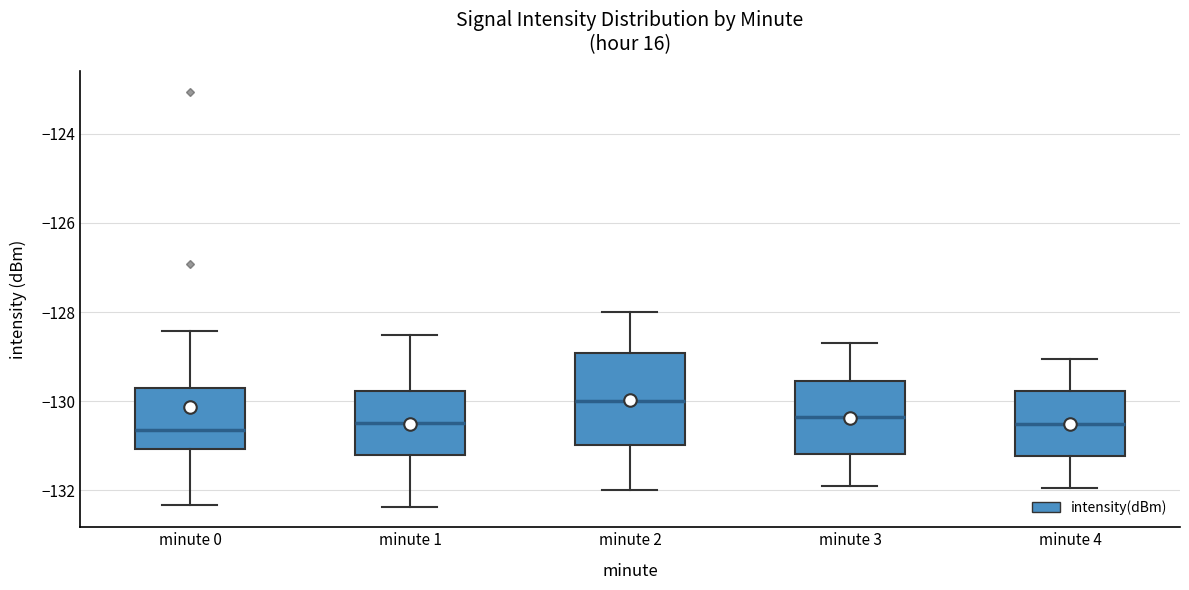

Reading left to right, transcribe this box plot: for each box, give where its median line is, the range the box spans, and where its two whiskers end, as read against the y-axis. The values are not printed on the chart, so give them approximately, as read against the axis.

minute 0: median -130.6, box -131.0 to -129.8, whiskers -132.4 to -128.4
minute 1: median -130.4, box -131.2 to -129.8, whiskers -132.4 to -128.6
minute 2: median -130.0, box -131.0 to -129.0, whiskers -132.0 to -128.0
minute 3: median -130.4, box -131.2 to -129.6, whiskers -131.8 to -128.6
minute 4: median -130.4, box -131.2 to -129.8, whiskers -132.0 to -129.0